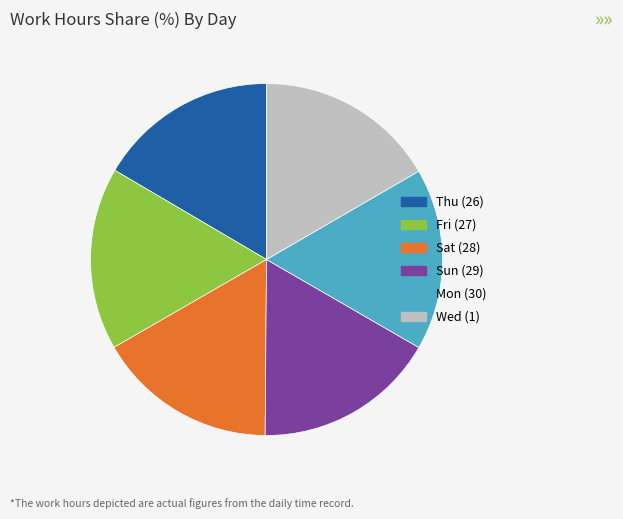

Is it true that Sun (29) is 6% of the pie?

False